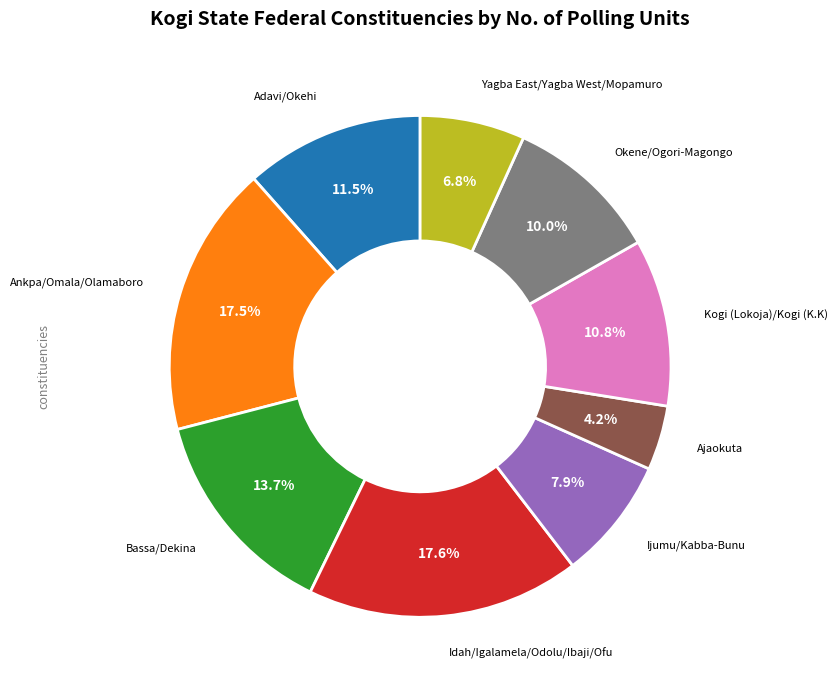

Which has a higher value, Ijumu/Kabba-Bunu or Kogi (Lokoja)/Kogi (K.K)?

Kogi (Lokoja)/Kogi (K.K)